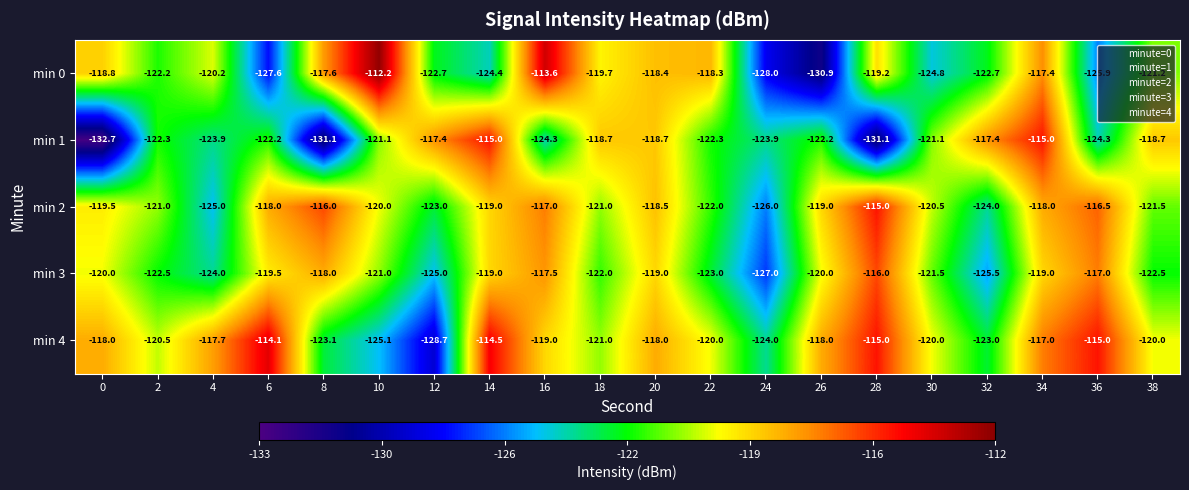

At 34, list the series in order from largest to smallest.

min 1, min 4, min 0, min 2, min 3